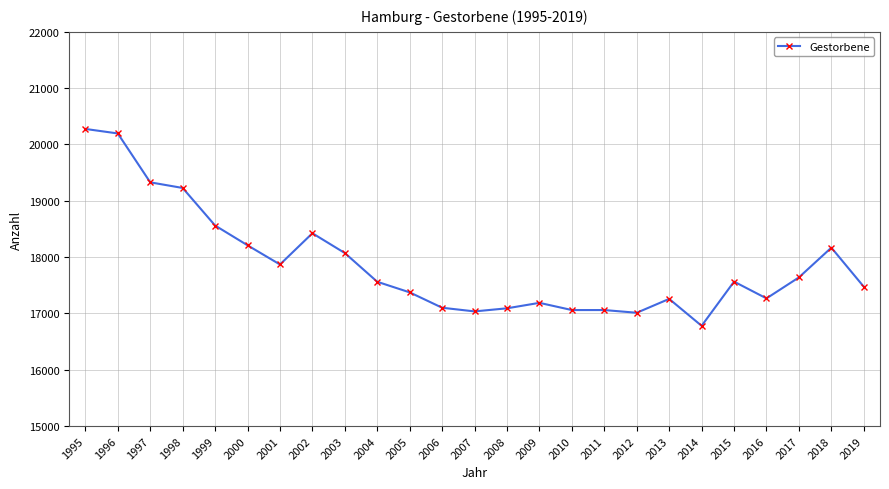

What is the sum of all values?

446800